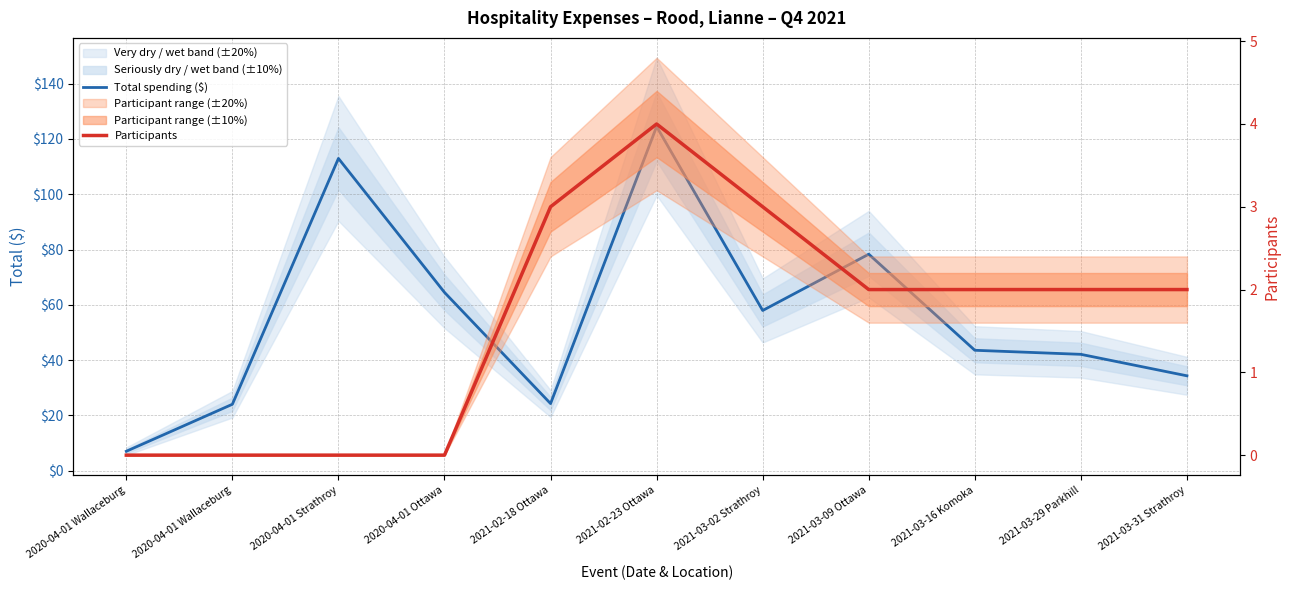

Is the value of Participants at 2020-04-01 Wallaceburg greater than the value of Total spending ($) at 2020-04-01 Ottawa?

No